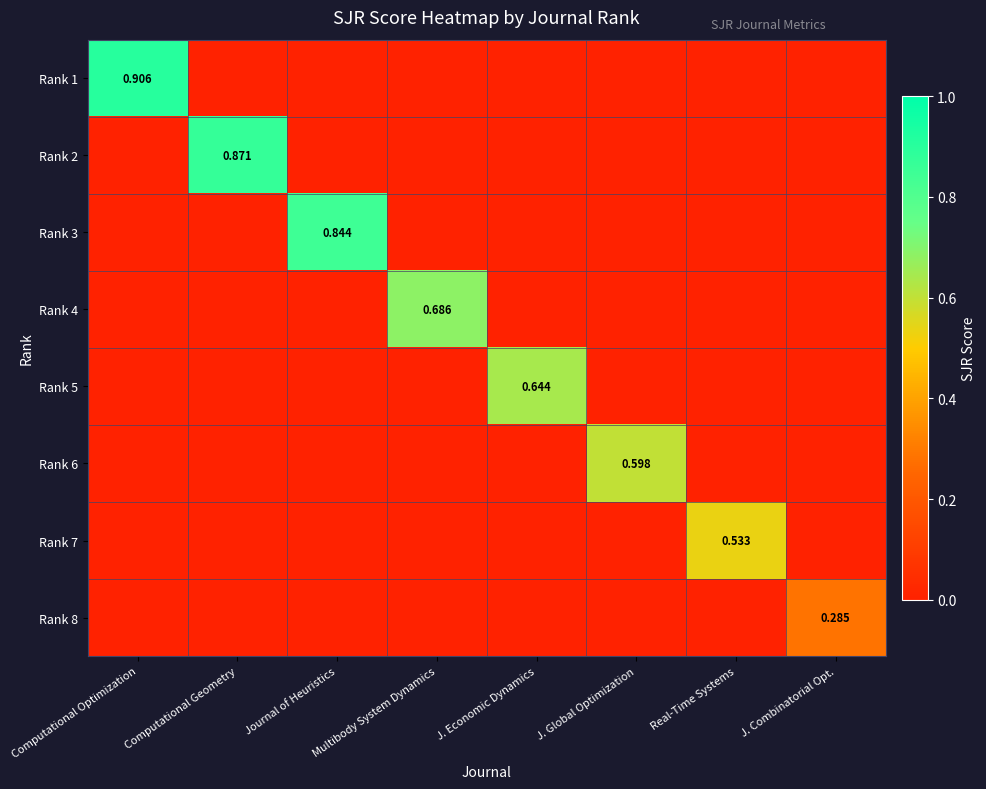

What is the greatest value displayed?

0.9